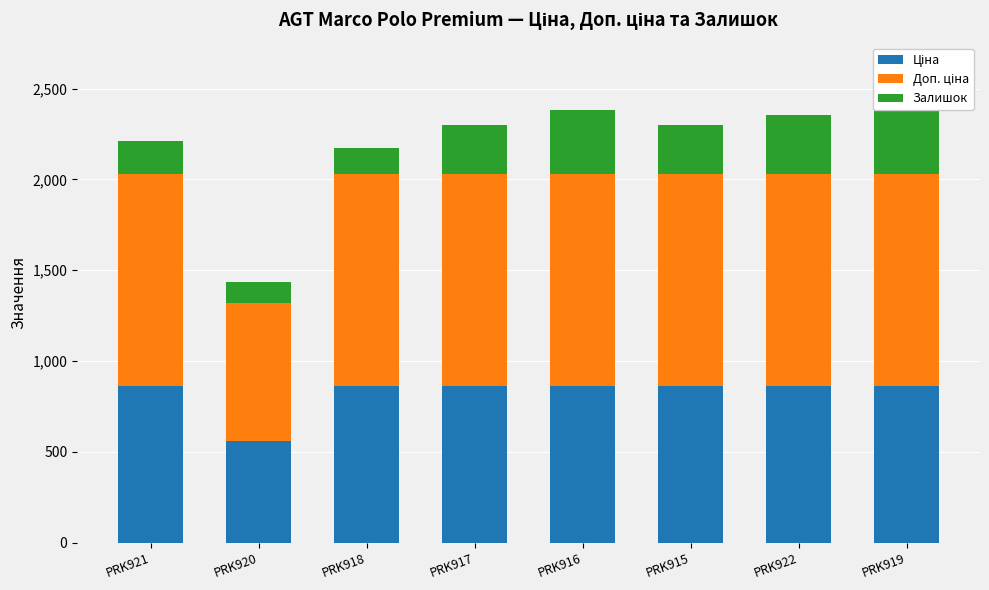

Between PRK922 and PRK919, which is larger?

PRK922